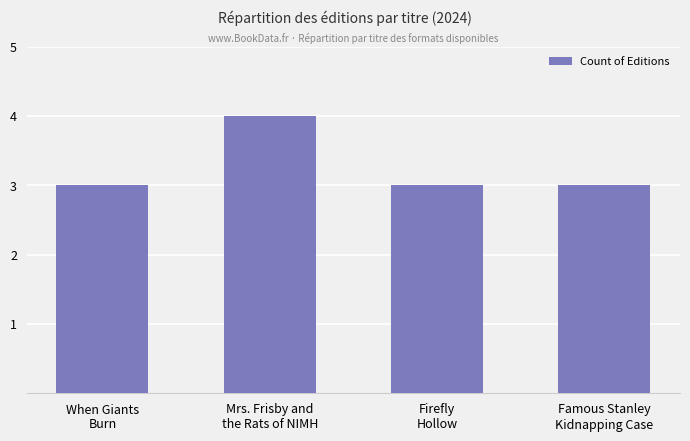

Which category has the highest value across all series?

Mrs. Frisby and
the Rats of NIMH